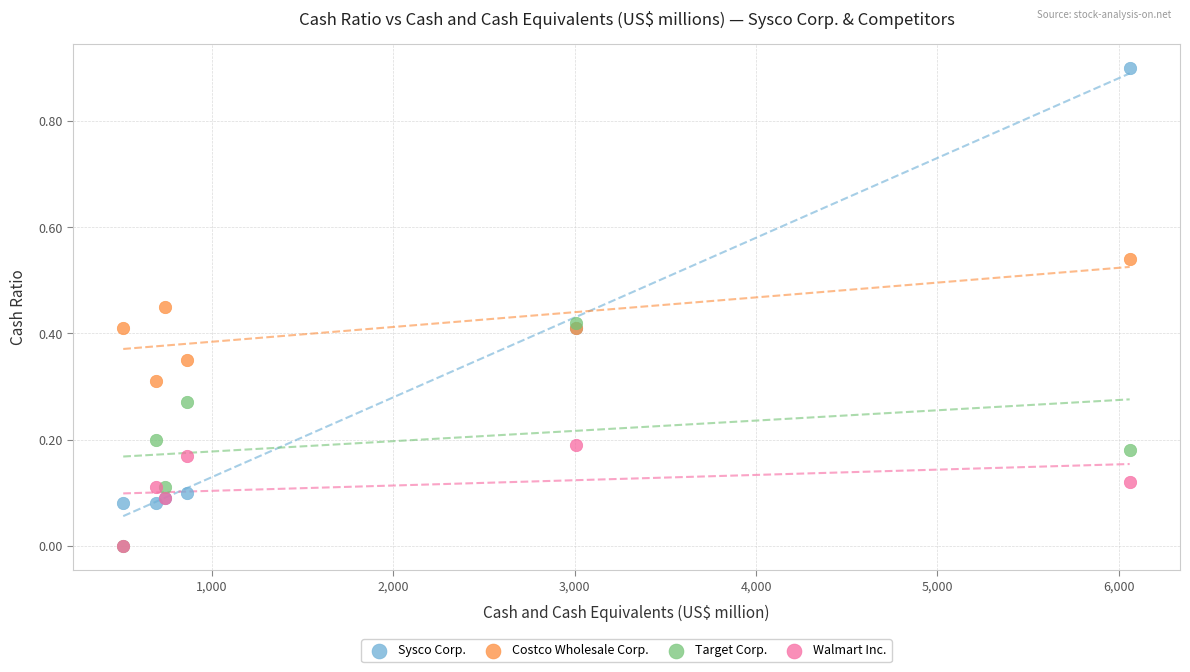

Which series has the largest Y range (max minus min)?

Sysco Corp.